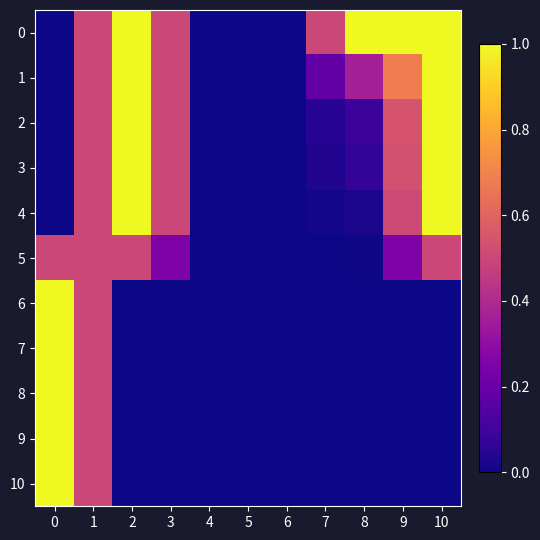

Reading left to right, what are all the values shown in this chart?

0: 0=0.0	1=0.5	2=1.0	3=0.5	4=0.0	5=0.0	6=0.0	7=0.5	8=1.0	9=1.0	10=1.0
1: 0=0.0	1=0.5	2=1.0	3=0.5	4=0.0	5=0.0	6=0.0	7=0.2	8=0.4	9=0.7	10=1.0
2: 0=0.0	1=0.5	2=1.0	3=0.5	4=0.0	5=0.0	6=0.0	7=0.0	8=0.1	9=0.5	10=1.0
3: 0=0.0	1=0.5	2=1.0	3=0.5	4=0.0	5=0.0	6=0.0	7=0.0	8=0.1	9=0.5	10=1.0
4: 0=0.0	1=0.5	2=1.0	3=0.5	4=0.0	5=0.0	6=0.0	7=0.0	8=0.0	9=0.5	10=1.0
5: 0=0.5	1=0.5	2=0.5	3=0.2	4=0.0	5=0.0	6=0.0	7=0.0	8=0.0	9=0.3	10=0.5
6: 0=1.0	1=0.5	2=0.0	3=0.0	4=0.0	5=0.0	6=0.0	7=0.0	8=0.0	9=0.0	10=0.0
7: 0=1.0	1=0.5	2=0.0	3=0.0	4=0.0	5=0.0	6=0.0	7=0.0	8=0.0	9=0.0	10=0.0
8: 0=1.0	1=0.5	2=0.0	3=0.0	4=0.0	5=0.0	6=0.0	7=0.0	8=0.0	9=0.0	10=0.0
9: 0=1.0	1=0.5	2=0.0	3=0.0	4=0.0	5=0.0	6=0.0	7=0.0	8=0.0	9=0.0	10=0.0
10: 0=1.0	1=0.5	2=0.0	3=0.0	4=0.0	5=0.0	6=0.0	7=0.0	8=0.0	9=0.0	10=0.0